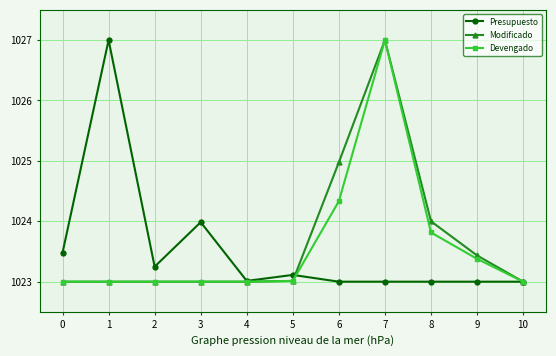

Where is Presupuesto nearest to the value 1025?

3